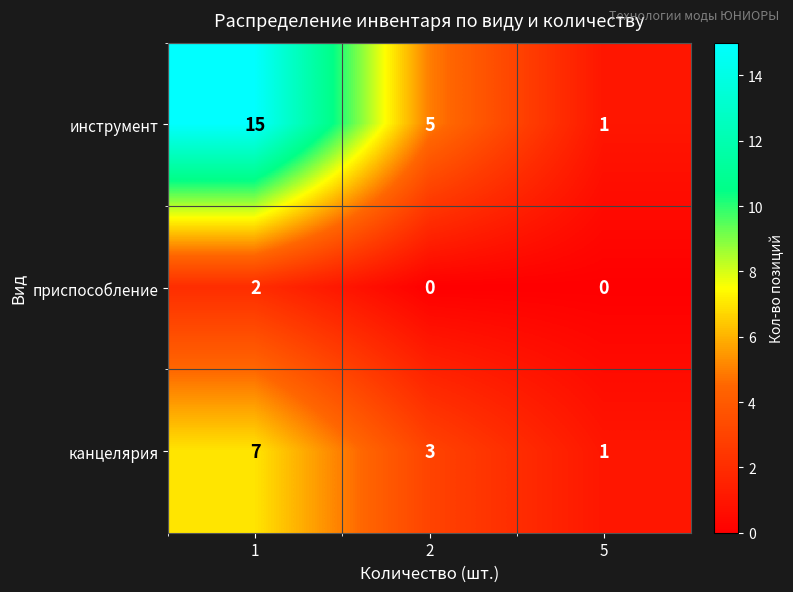

What is the total value across all series at 1?

24